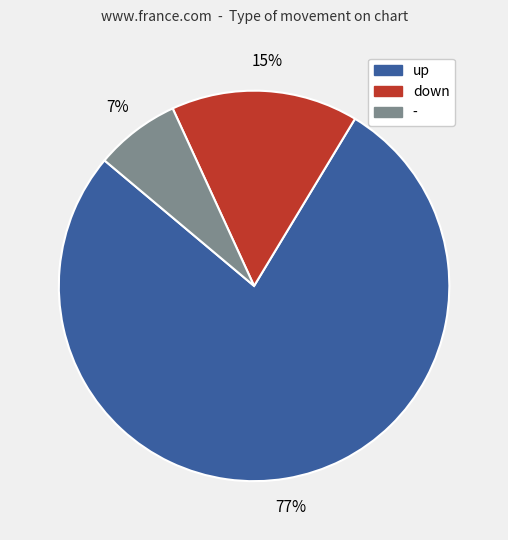

To the nearest percent, what is the average slice percentage?

33%